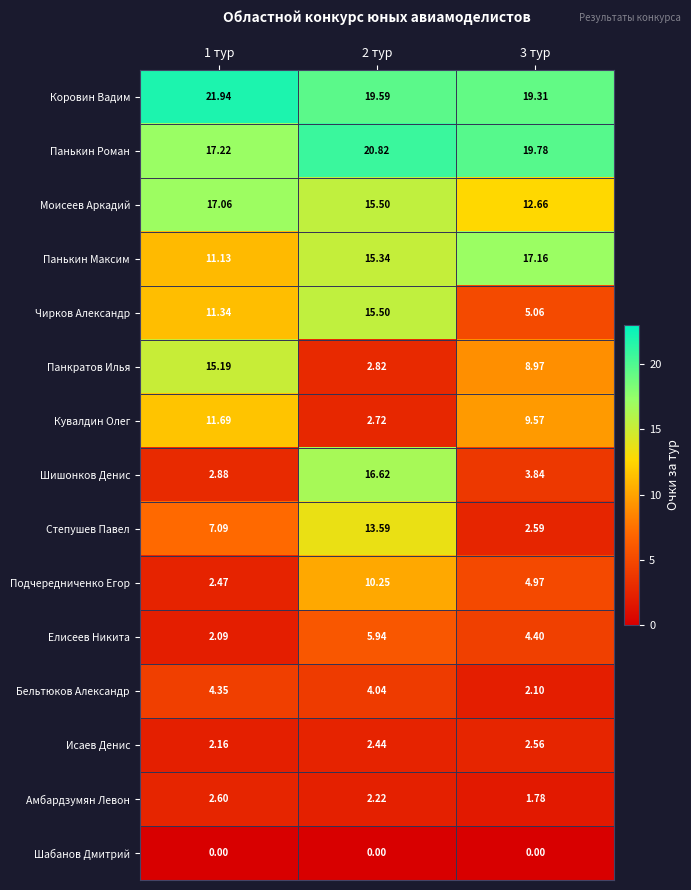

Is the value of Елисеев Никита at 3 тур greater than the value of Шабанов Дмитрий at 2 тур?

Yes